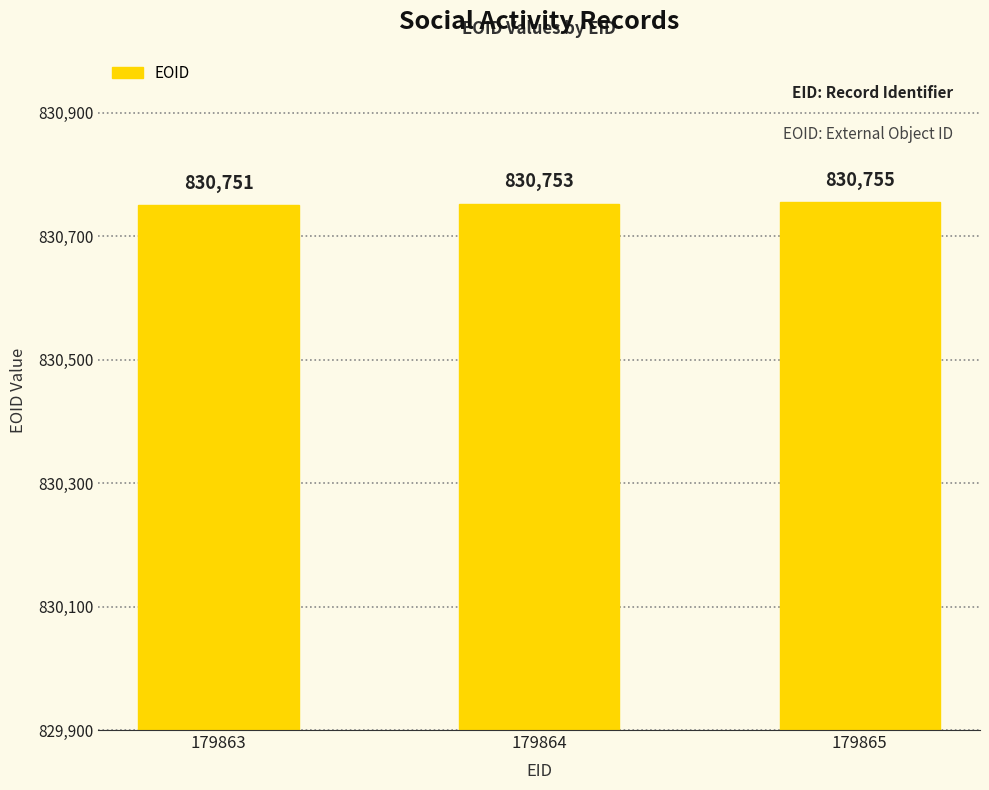

The value at 179863 is 830751. True or false?

True